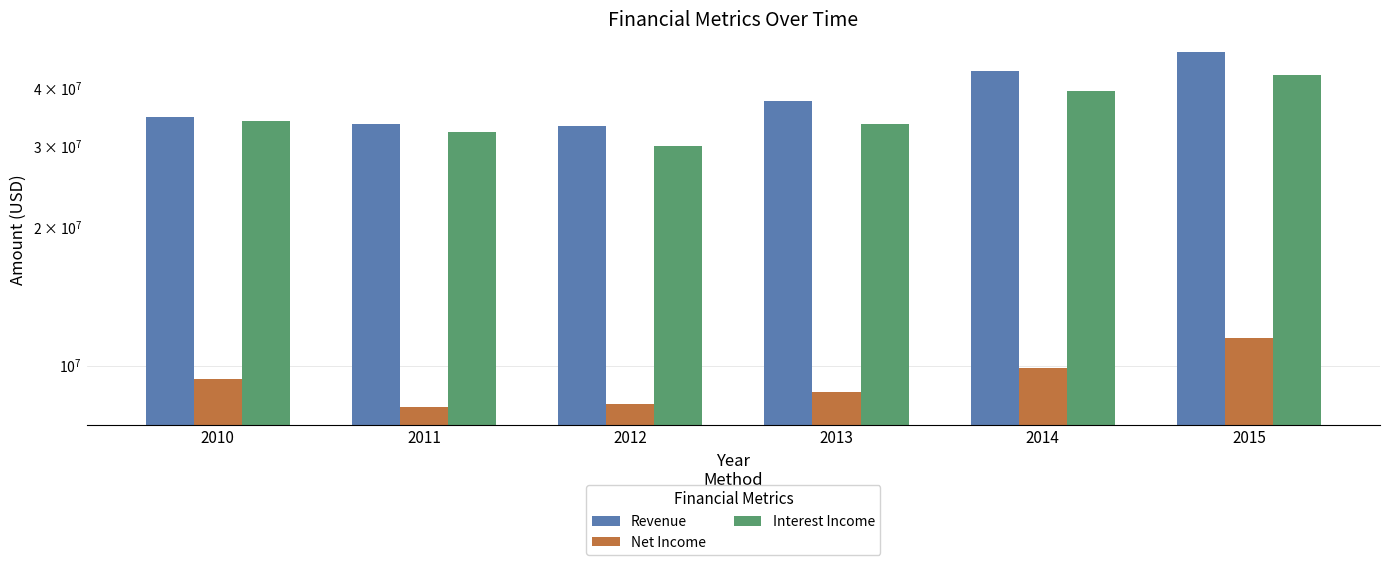

Which label corresponds to the smallest value in the chart?

2011